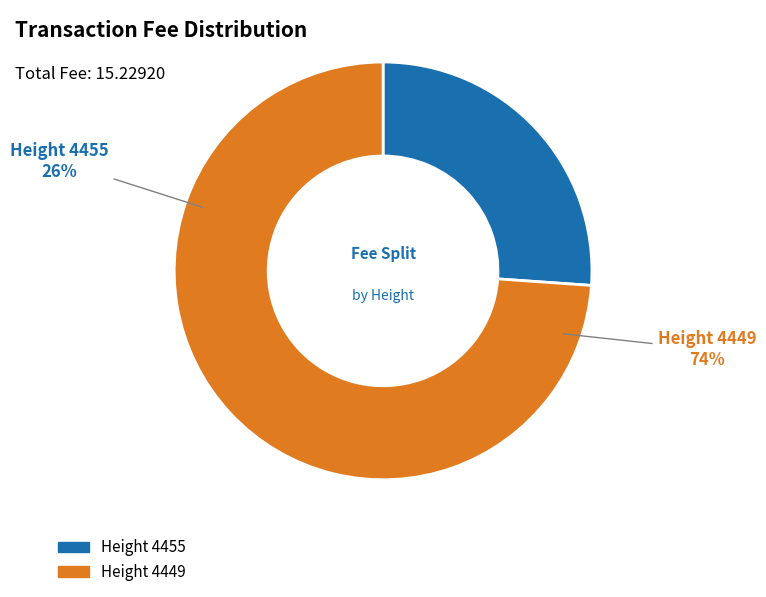

Approximately how many times larger is the value at 4455 compared to 4449?

0.4